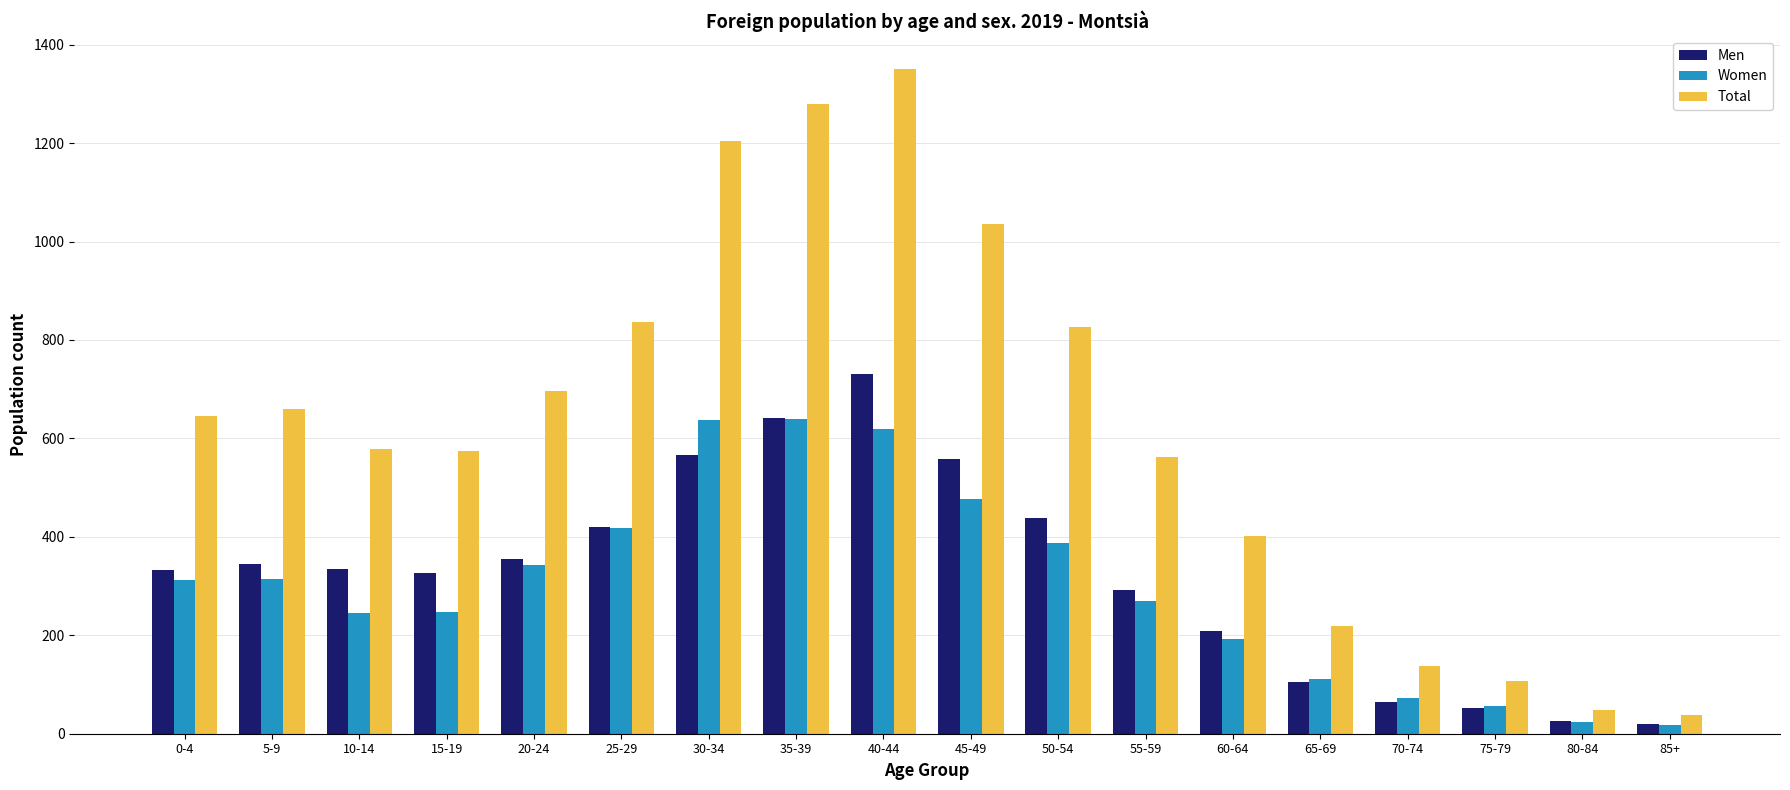

The value of Men at 45-49 is 558. True or false?

True